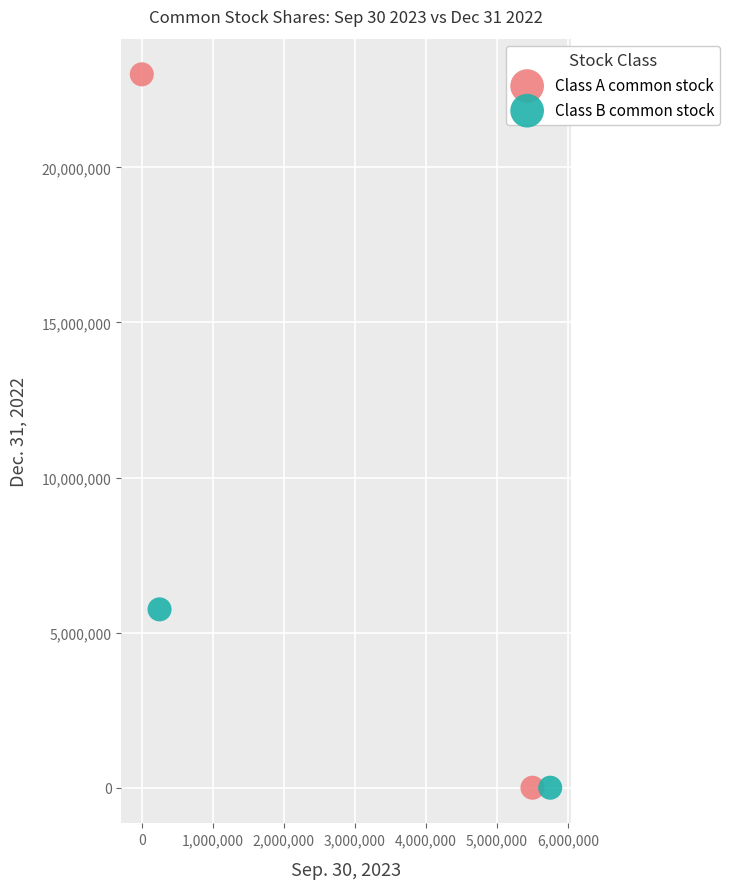

What are all the series names shown in the legend?

Class A common stock, Class B common stock